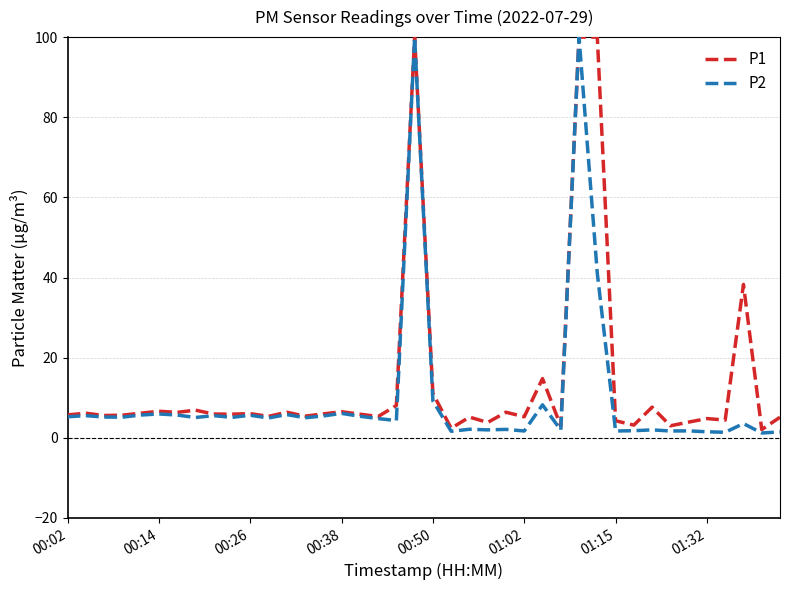

What is the highest value of the P2 series?

100.0